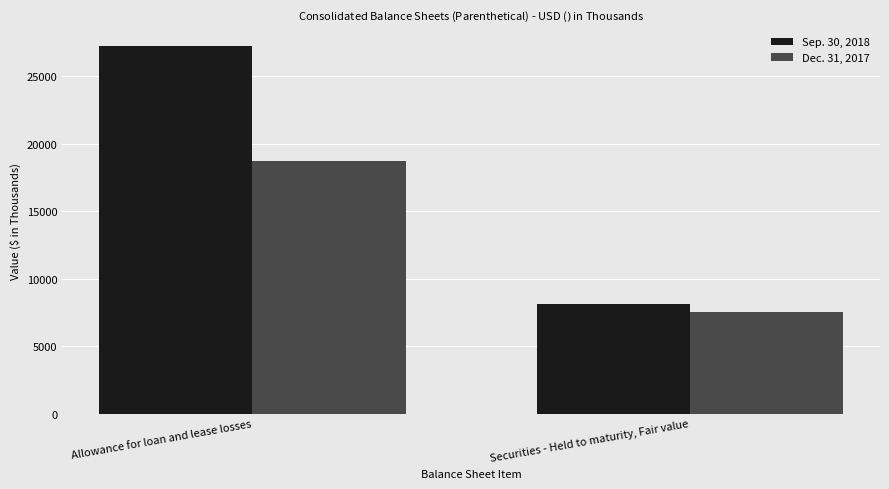

Which series changed the most between Allowance for loan and lease losses and Securities - Held to maturity, Fair value?

Sep. 30, 2018